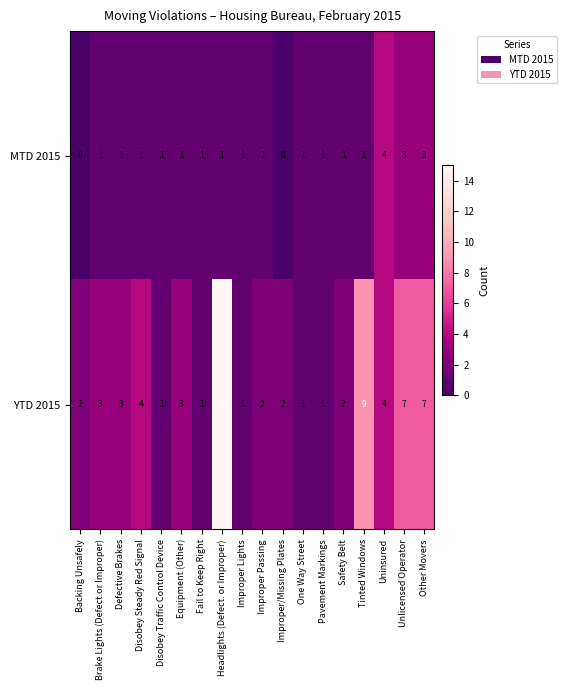

The YTD 2015 series shows 4 at Disobey Steady Red Signal. True or false?

True